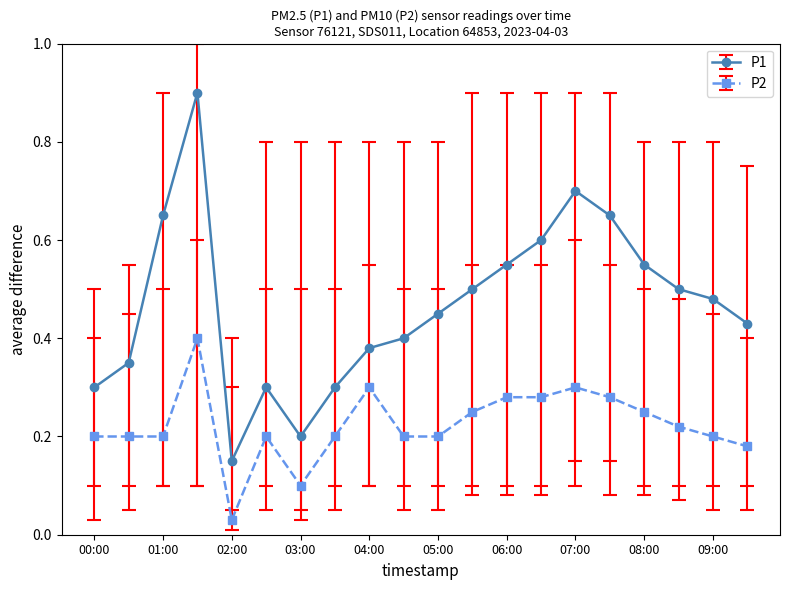

In P1, how many points are lower than both neighbors (excluding endpoints)?

2